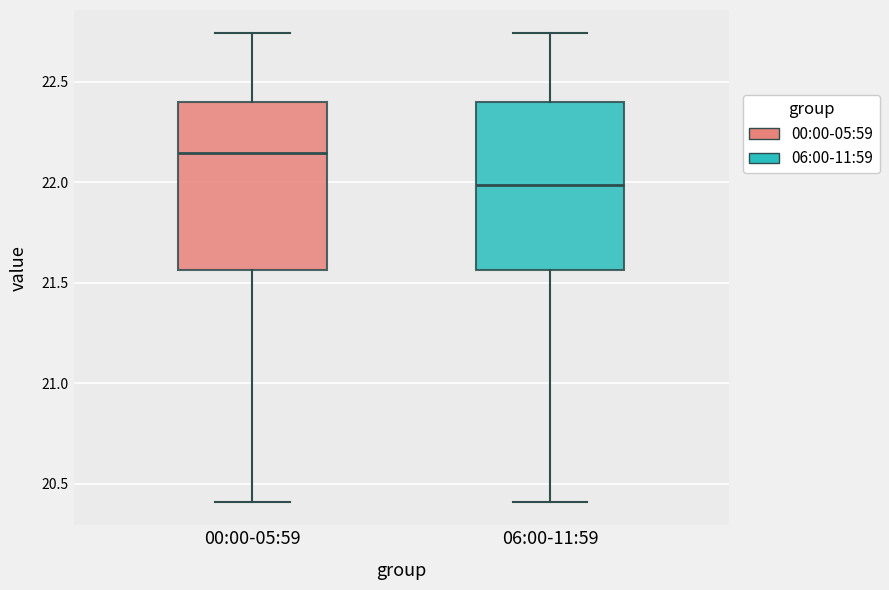

Reading left to right, read every box against the y-axis: the position of its median line, the range the box covers, and the ends of its whiskers. The values are not printed on the chart, so give them approximately, as read against the axis.

00:00-05:59: median 22.15, box 21.55 to 22.40, whiskers 20.40 to 22.75
06:00-11:59: median 22.00, box 21.55 to 22.40, whiskers 20.40 to 22.75